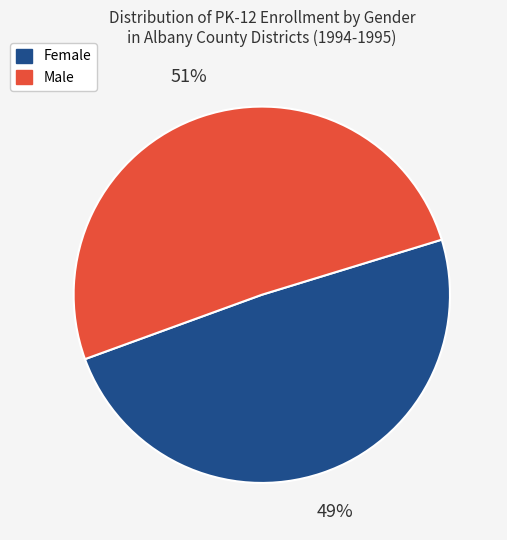

To the nearest percent, what is the average slice percentage?

50%